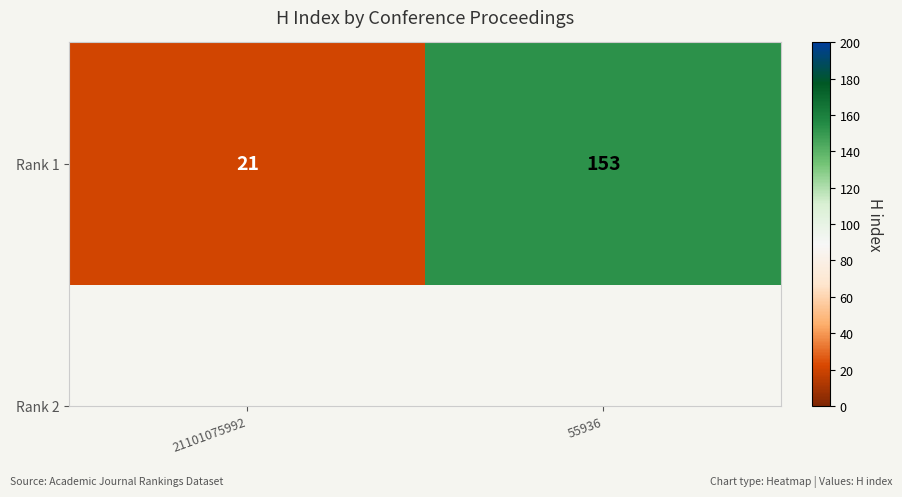

How many data points are less than 153?

1